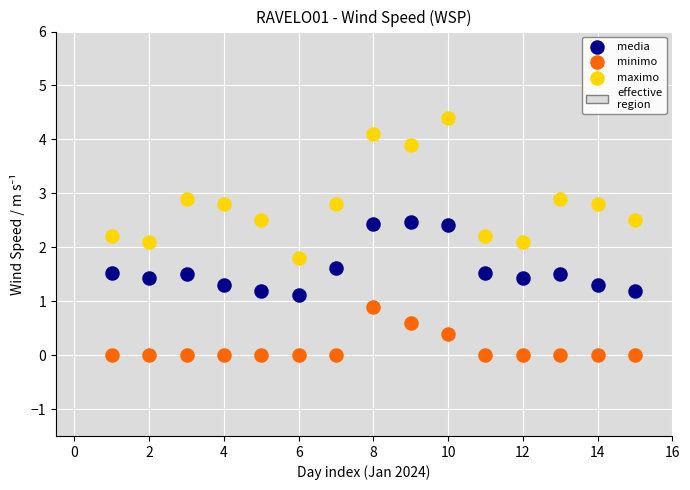

Which series has the widest spread of Y values?

maximo